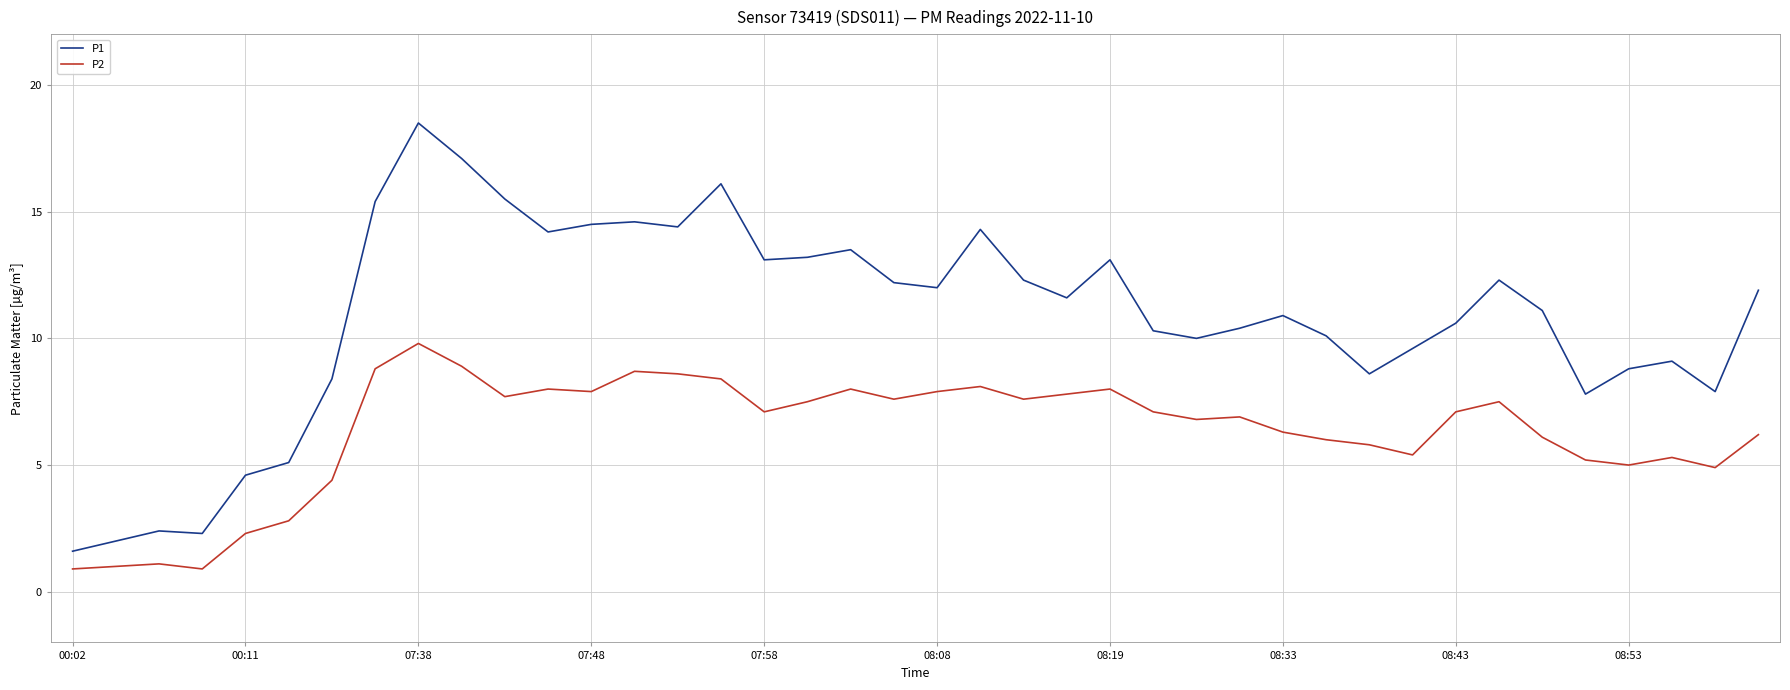

True or false: P2 and P1 cross at least once.

False